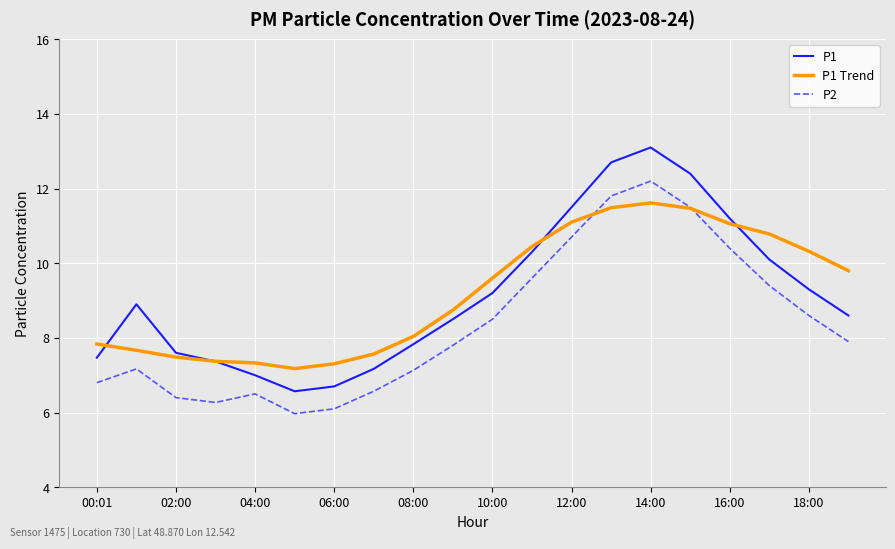

Which series has the widest spread of values?

P1